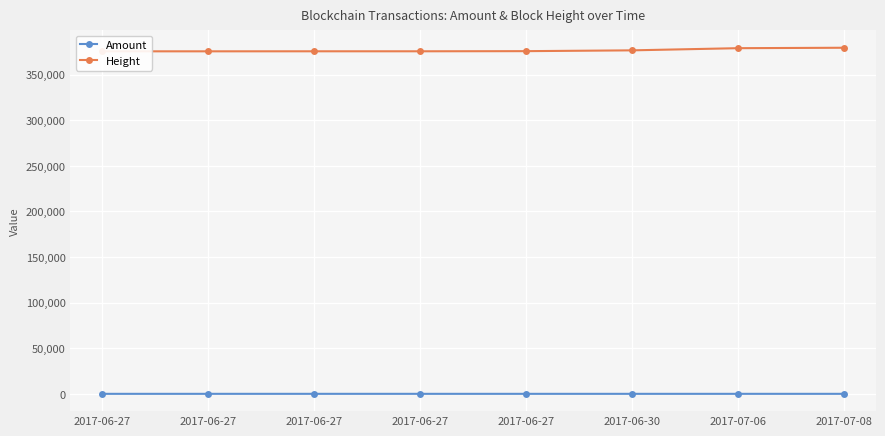

What is the label of the 4th point from the left?

2017-06-27